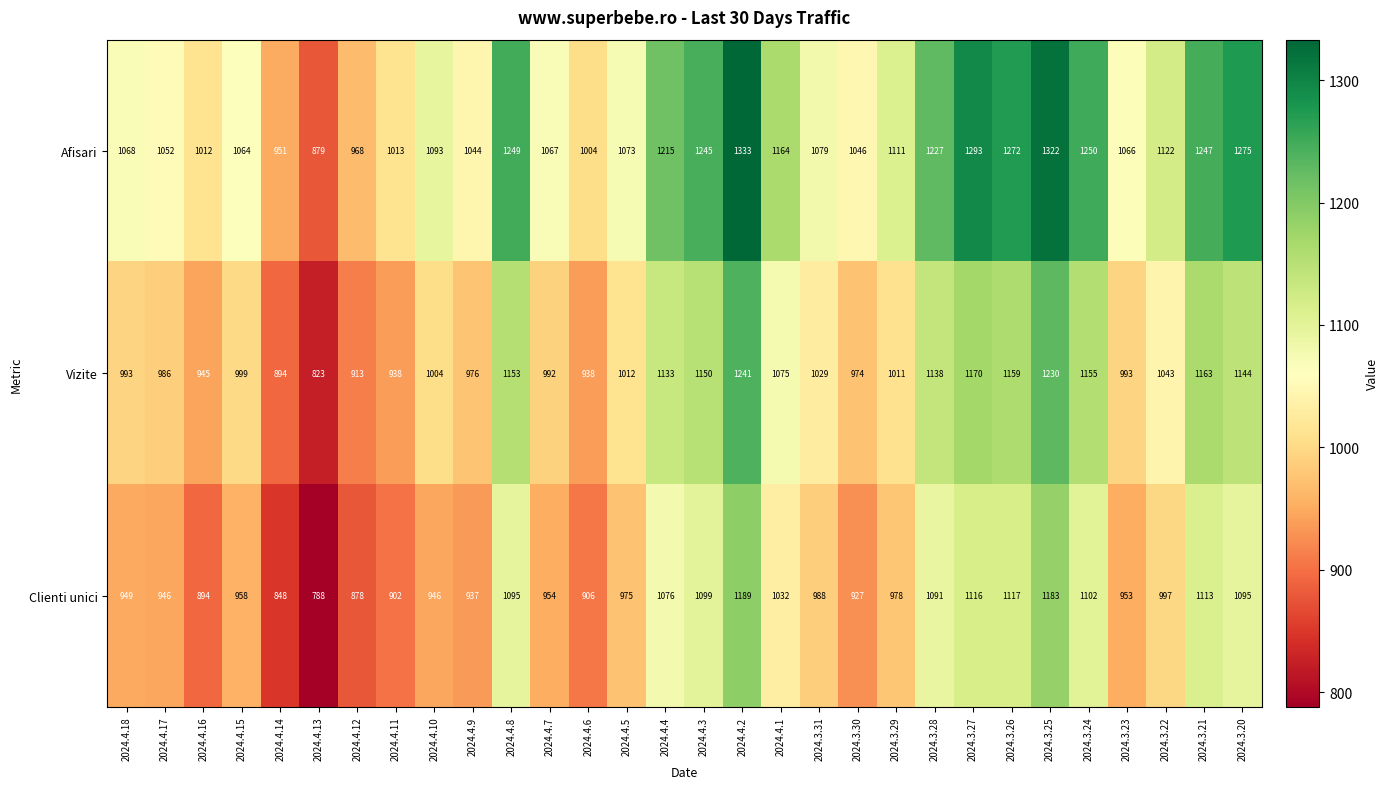

What is the difference between the maximum and minimum values in the Clienti unici series?

401